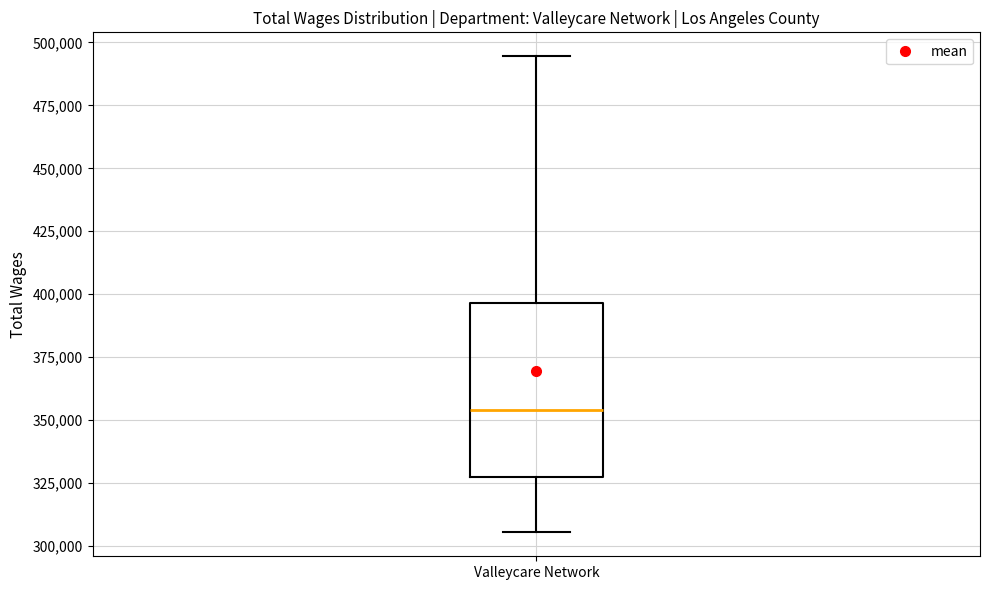

Transcribe this box plot: give where the median line is, the range the box spans, and where the two whiskers end, as read against the y-axis. The values are not printed on the chart, so give them approximately, as read against the axis.

median 355000, box 325000 to 395000, whiskers 305000 to 495000